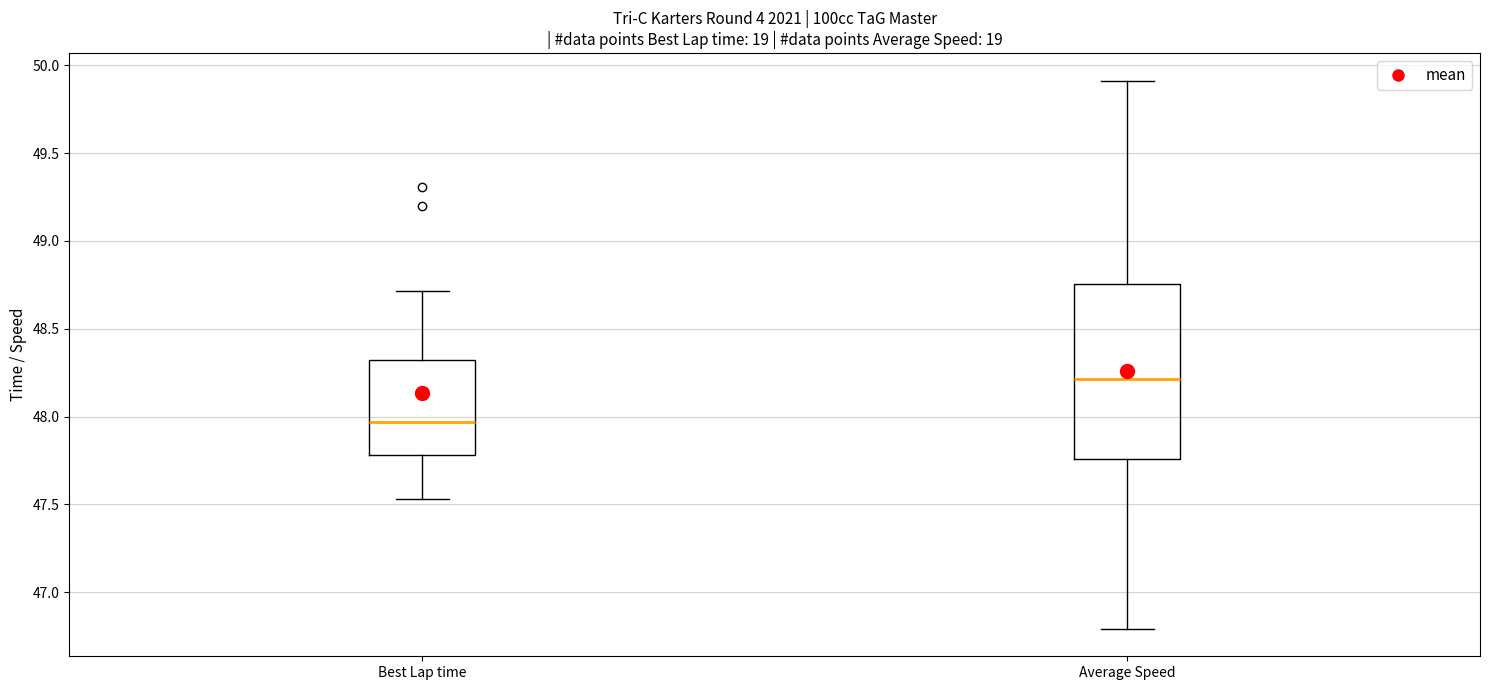

Which box is the tallest, from its lower edge to its upper edge?

Average Speed